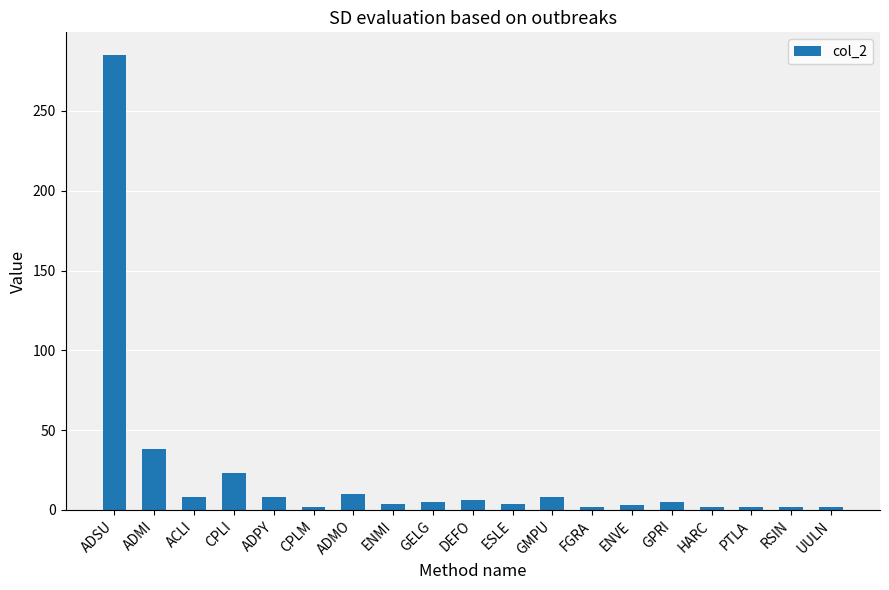

What is the maximum value shown in the chart?

285